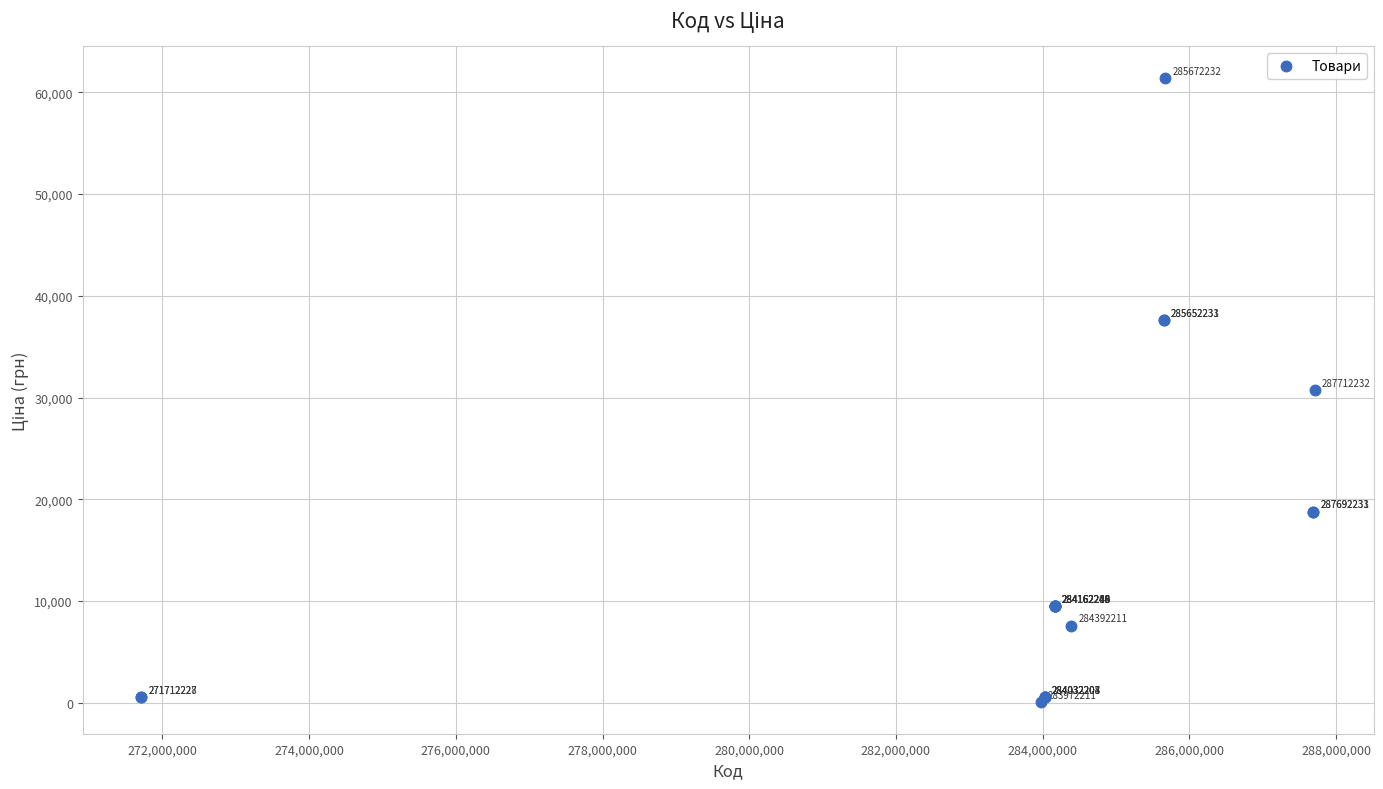

What Y value in the scatter plot is closest to 30733?

30717.1